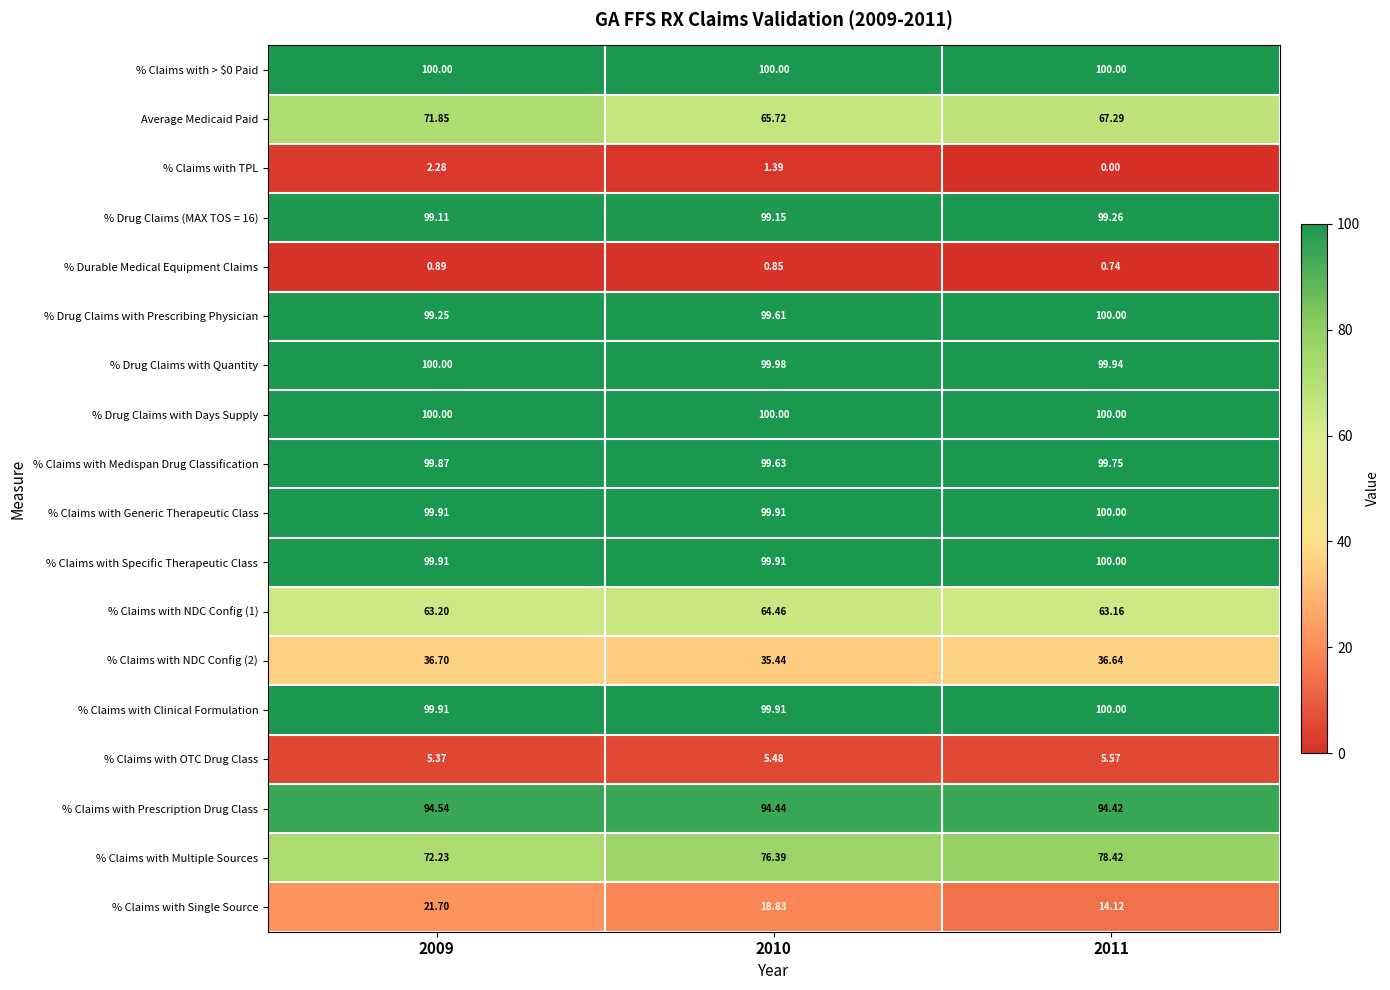

Is the value of % Drug Claims with Quantity at 2011 greater than the value of % Drug Claims with Prescribing Physician at 2010?

Yes